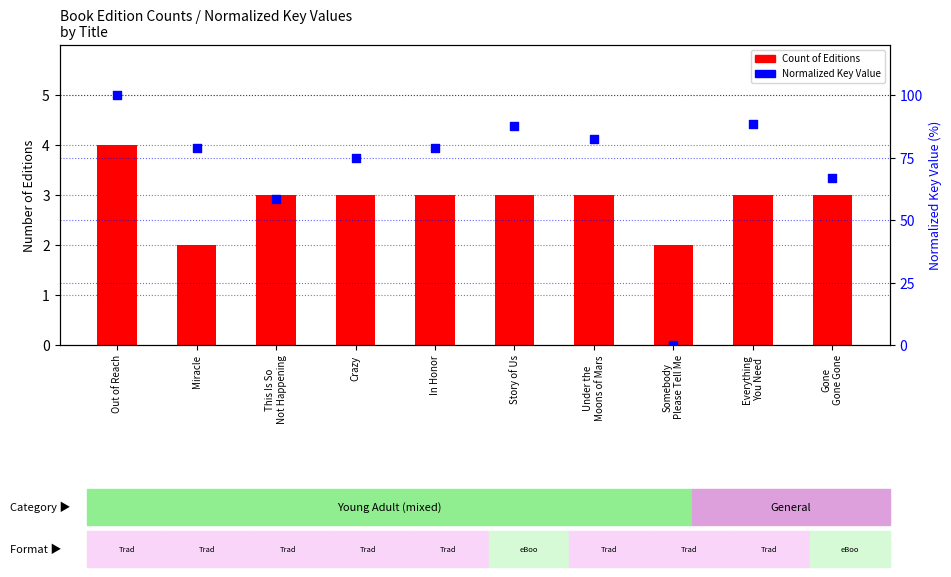

Which series has the largest Y range (max minus min)?

Normalized Key Value